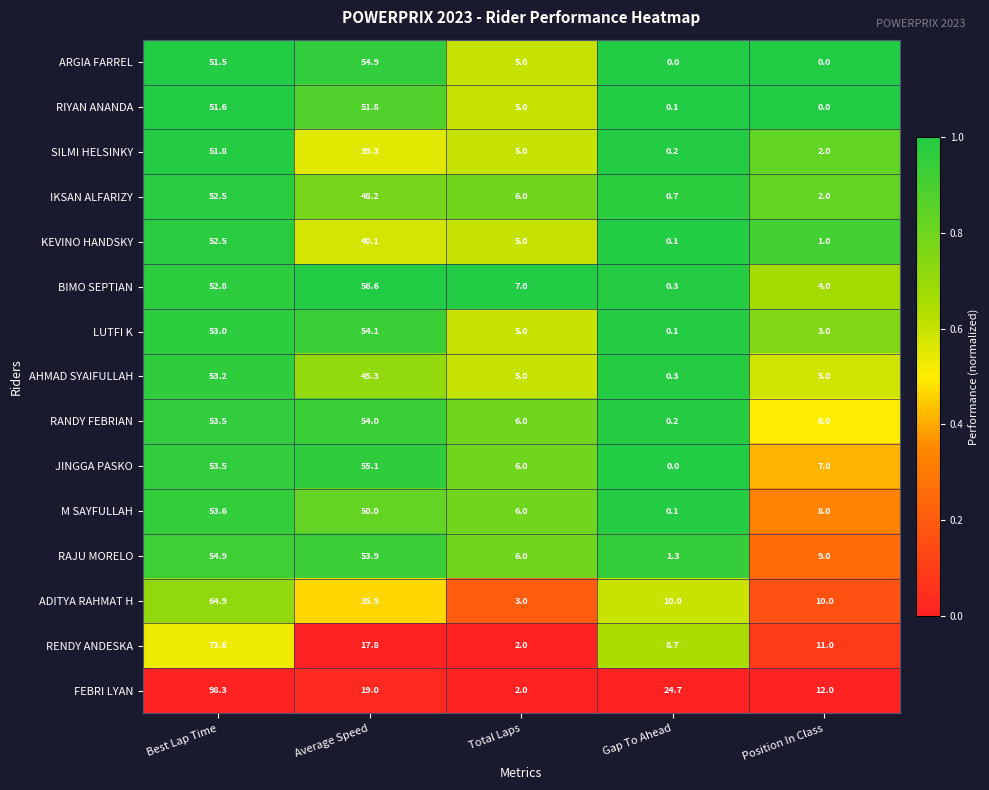

Rank the categories by RIYAN ANANDA value from highest to lowest.

Average Speed, Best Lap Time, Total Laps, Gap To Ahead, Position In Class